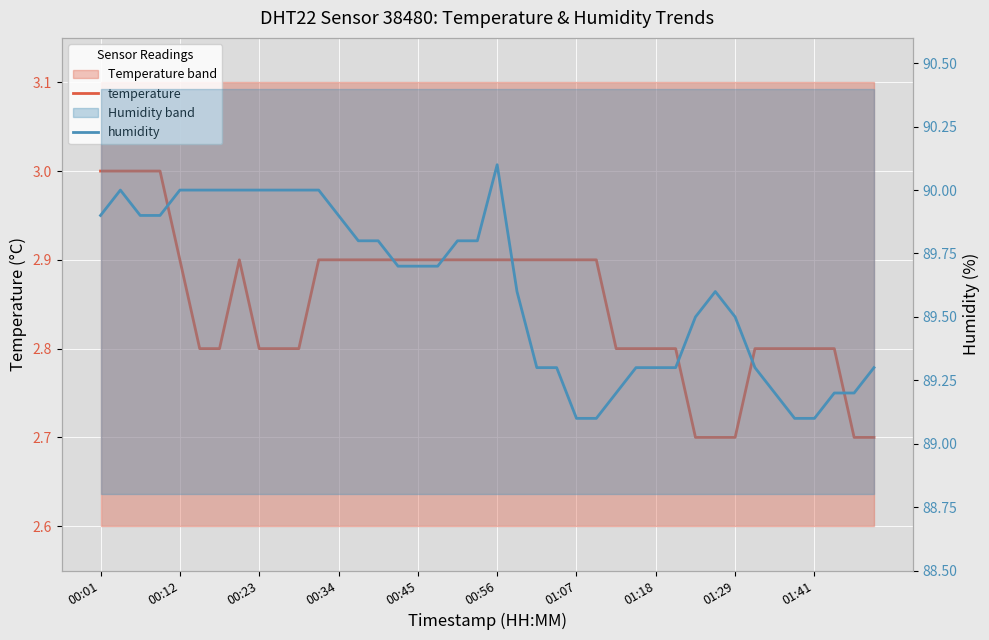

Between 00:01 and 00:23, which is larger?

00:01